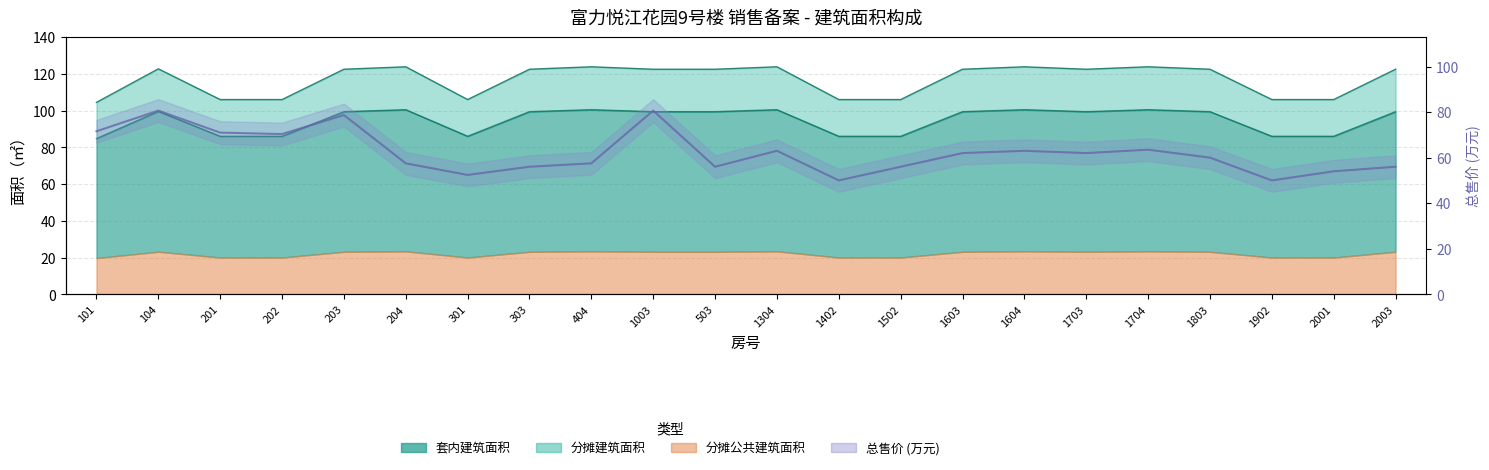

True or false: 建筑面积 and 套内建筑面积 cross at least once.

False